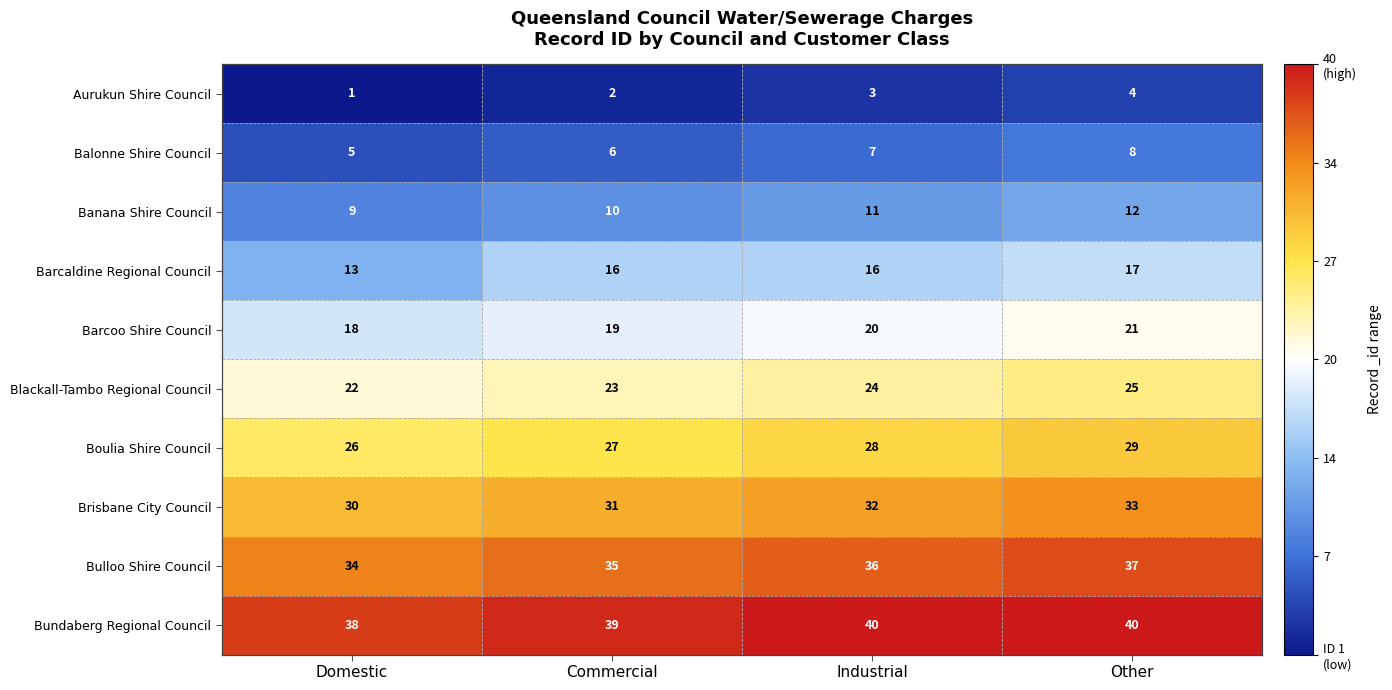

At which category is the sum across all series the highest?

Other